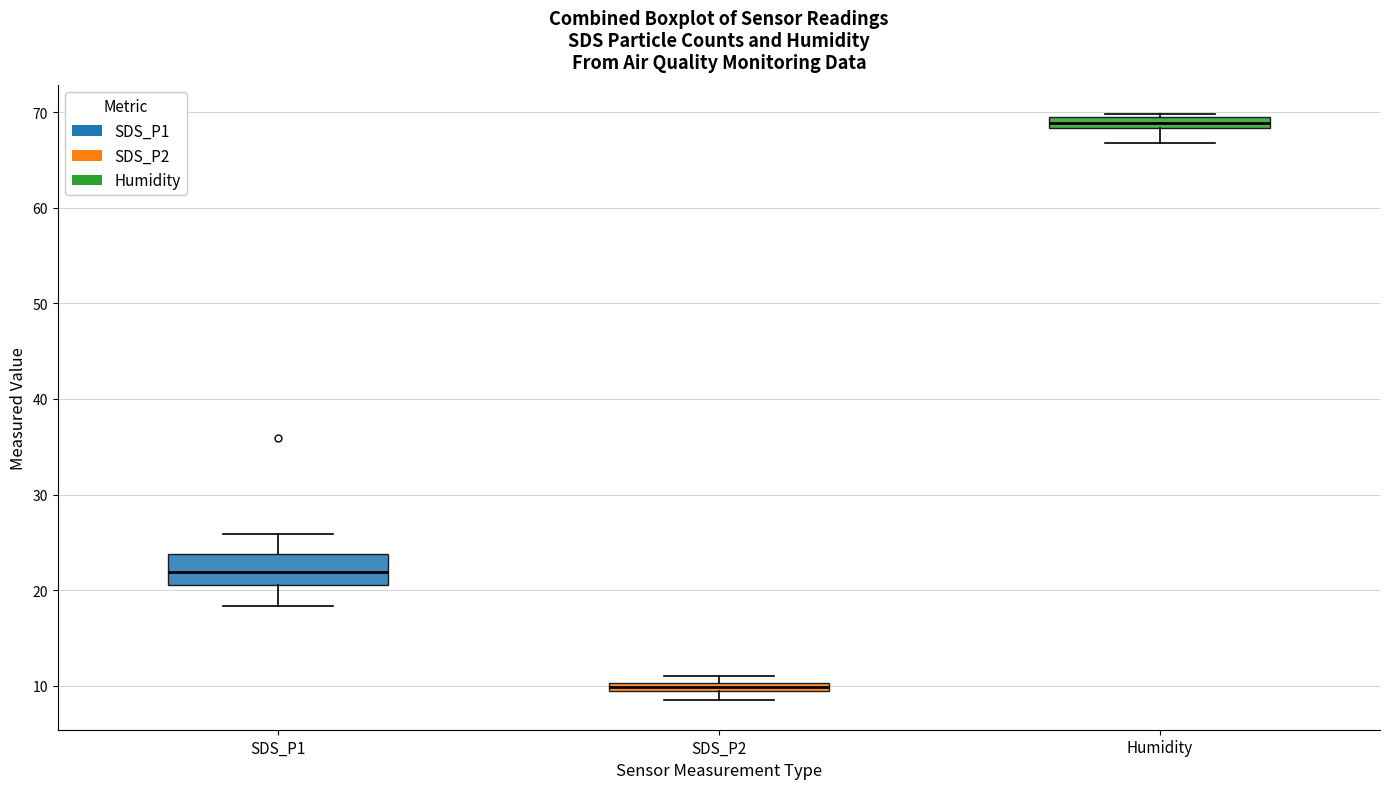

Where does the lower whisker of the box for Humidity end on the y-axis? The values are not printed on the chart, so give them approximately, as read against the axis.

67